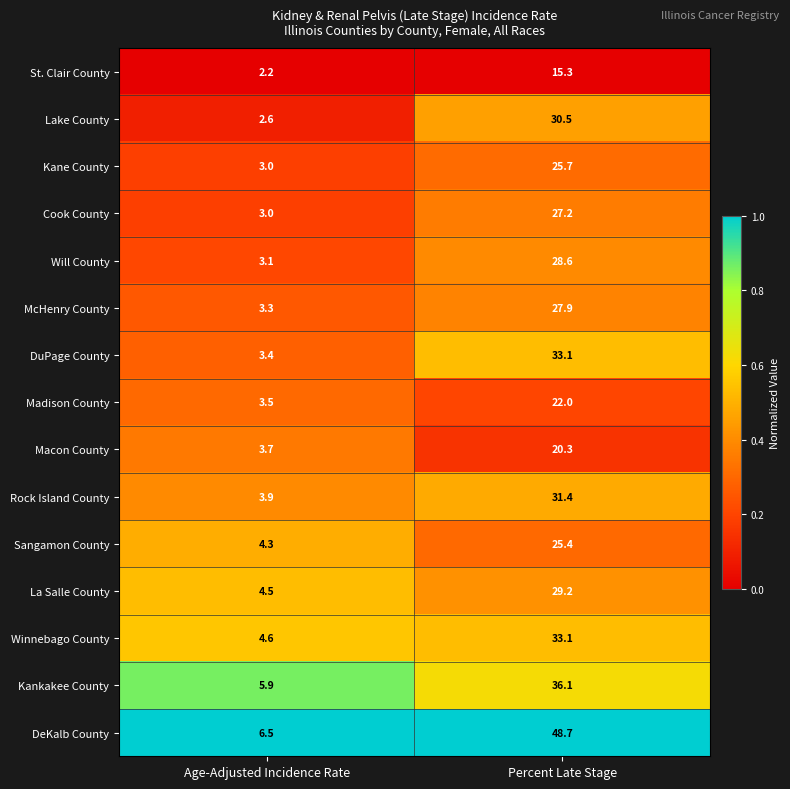

Which series has the largest total across all categories?

DeKalb County